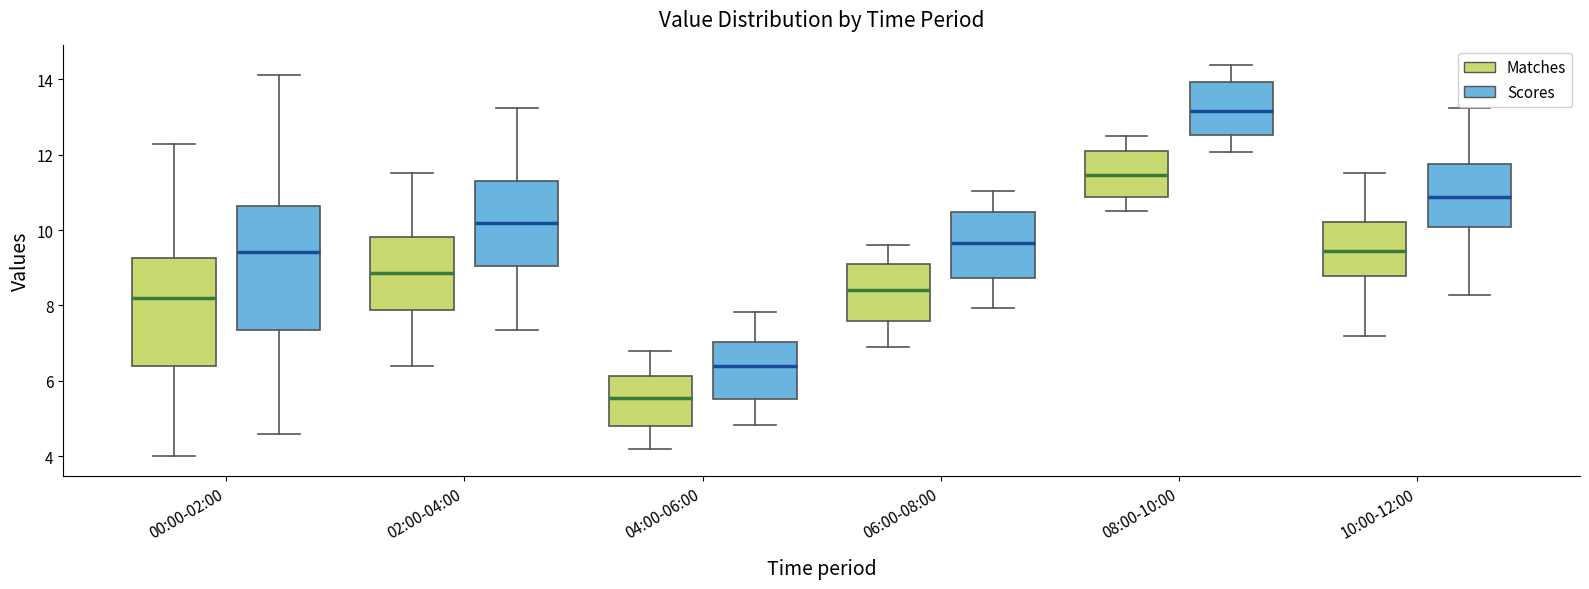

Reading left to right, transcribe this box plot: for each box, give where its median line is, the range the box spans, and where its two whiskers end, as read against the y-axis. The values are not printed on the chart, so give them approximately, as read against the axis.

00:00-02:00 (Matches): median 8.2, box 6.4 to 9.2, whiskers 4.0 to 12.2
00:00-02:00 (Scores): median 9.4, box 7.4 to 10.6, whiskers 4.6 to 14.2
02:00-04:00 (Matches): median 8.8, box 7.8 to 9.8, whiskers 6.4 to 11.6
02:00-04:00 (Scores): median 10.2, box 9.0 to 11.2, whiskers 7.4 to 13.2
04:00-06:00 (Matches): median 5.6, box 4.8 to 6.2, whiskers 4.2 to 6.8
04:00-06:00 (Scores): median 6.4, box 5.6 to 7.0, whiskers 4.8 to 7.8
06:00-08:00 (Matches): median 8.4, box 7.6 to 9.2, whiskers 7.0 to 9.6
06:00-08:00 (Scores): median 9.6, box 8.8 to 10.4, whiskers 8.0 to 11.0
08:00-10:00 (Matches): median 11.4, box 10.8 to 12.2, whiskers 10.6 to 12.6
08:00-10:00 (Scores): median 13.2, box 12.6 to 14.0, whiskers 12.0 to 14.4
10:00-12:00 (Matches): median 9.4, box 8.8 to 10.2, whiskers 7.2 to 11.6
10:00-12:00 (Scores): median 10.8, box 10.0 to 11.8, whiskers 8.2 to 13.2